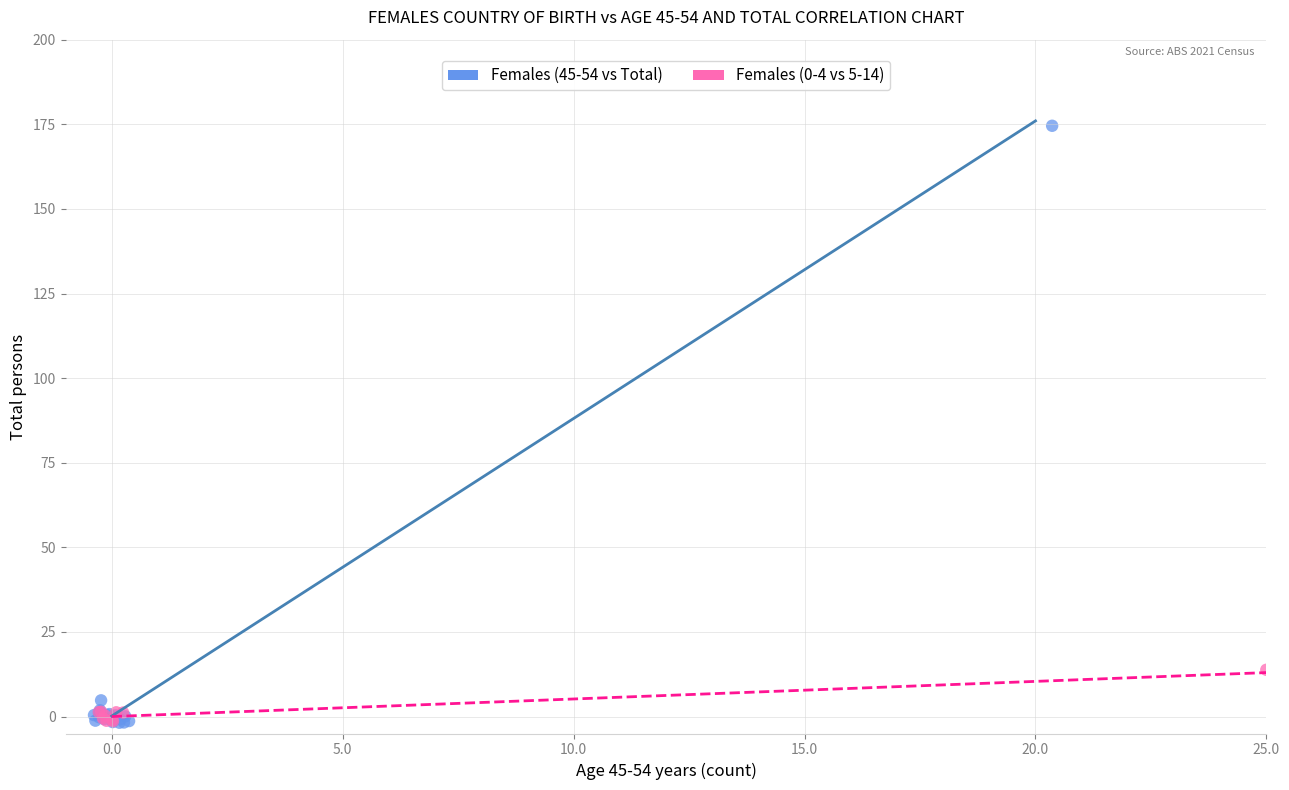

Which series contains the highest Y value?

Females (45-54 vs Total)